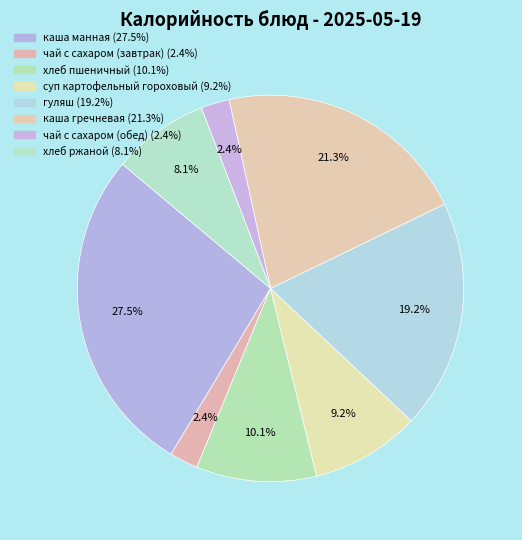

What percentage is the каша гречневая slice, to the nearest percent?

21%